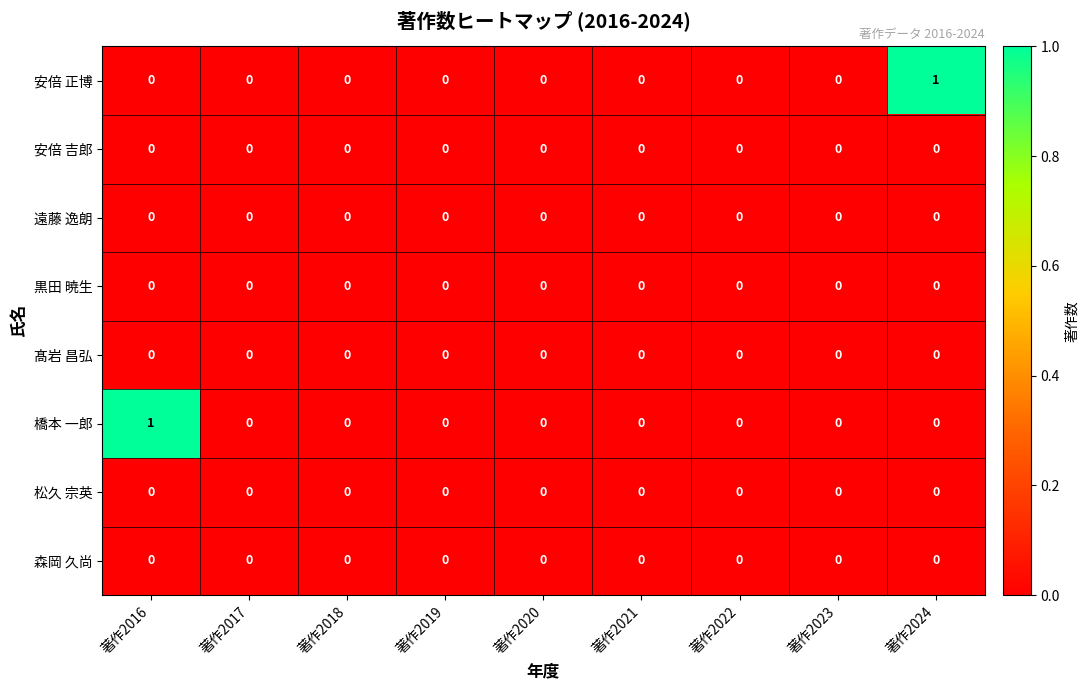

Count the 安倍 正博 values in the range 0 to 1.

9